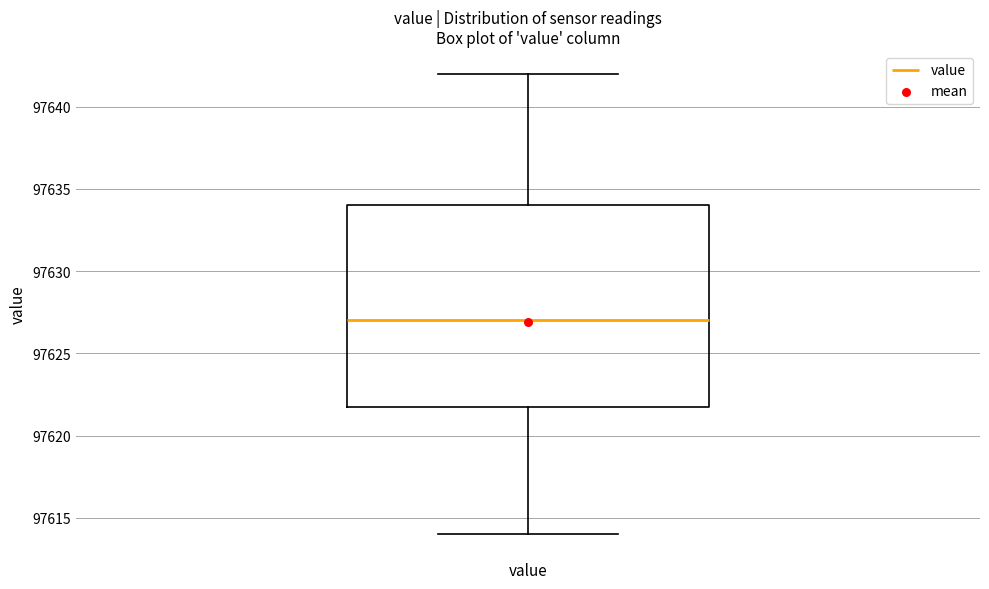

Read this box plot against the y-axis: the position of the median line, the range covered by the box, and the ends of both whiskers. The values are not printed on the chart, so give them approximately, as read against the axis.

median 97627, box 97622 to 97634, whiskers 97614 to 97642